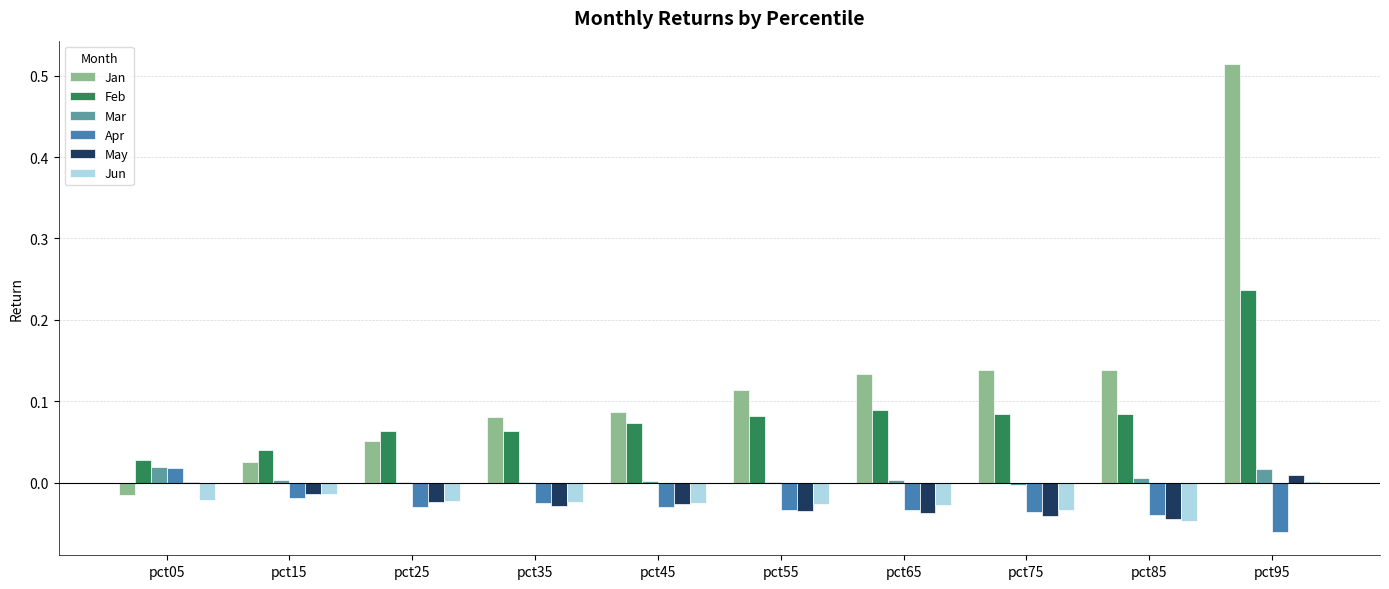

At which category does the chart reach its peak across all series?

pct95